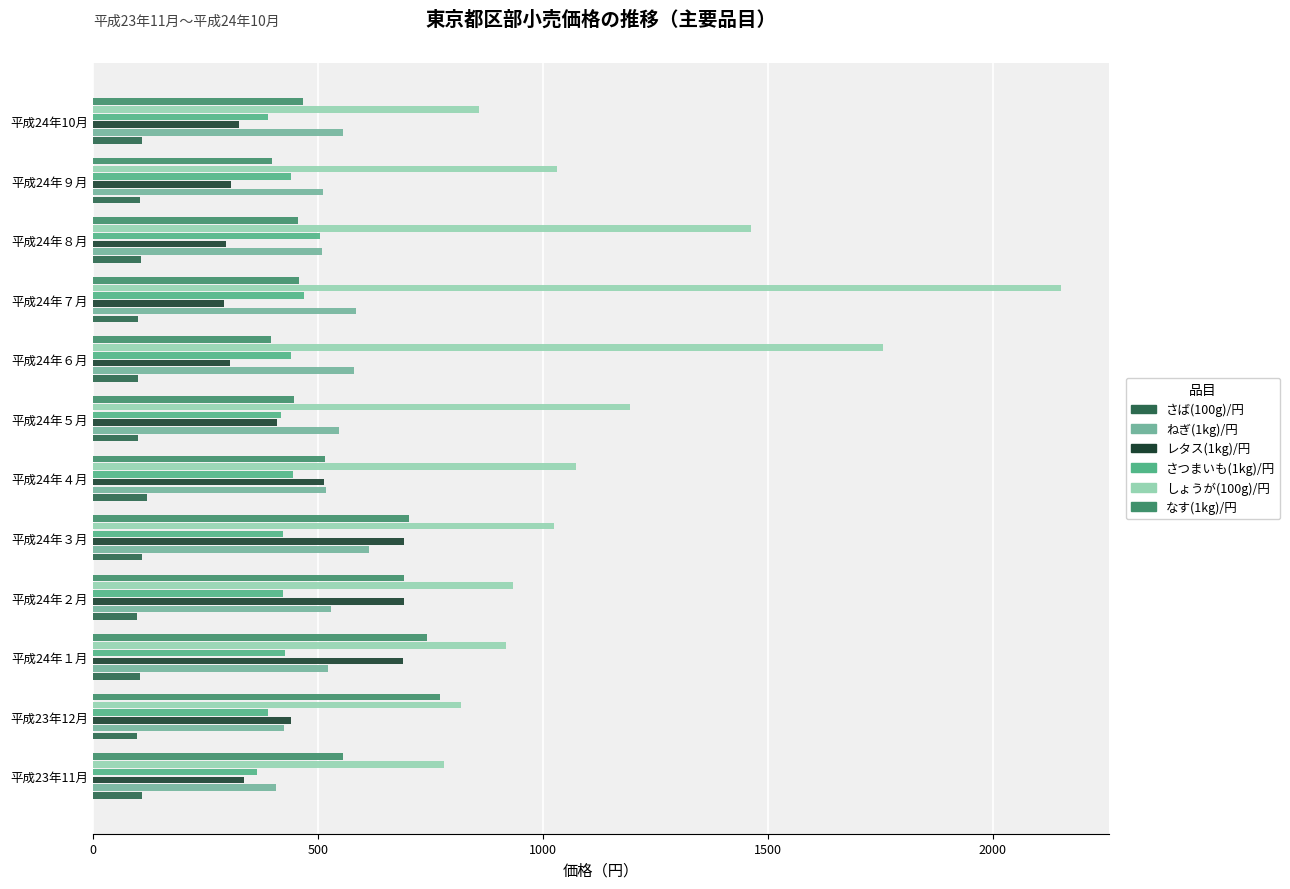

The value of ねぎ(1kg)/円 at 平成24年５月 is 318. True or false?

False